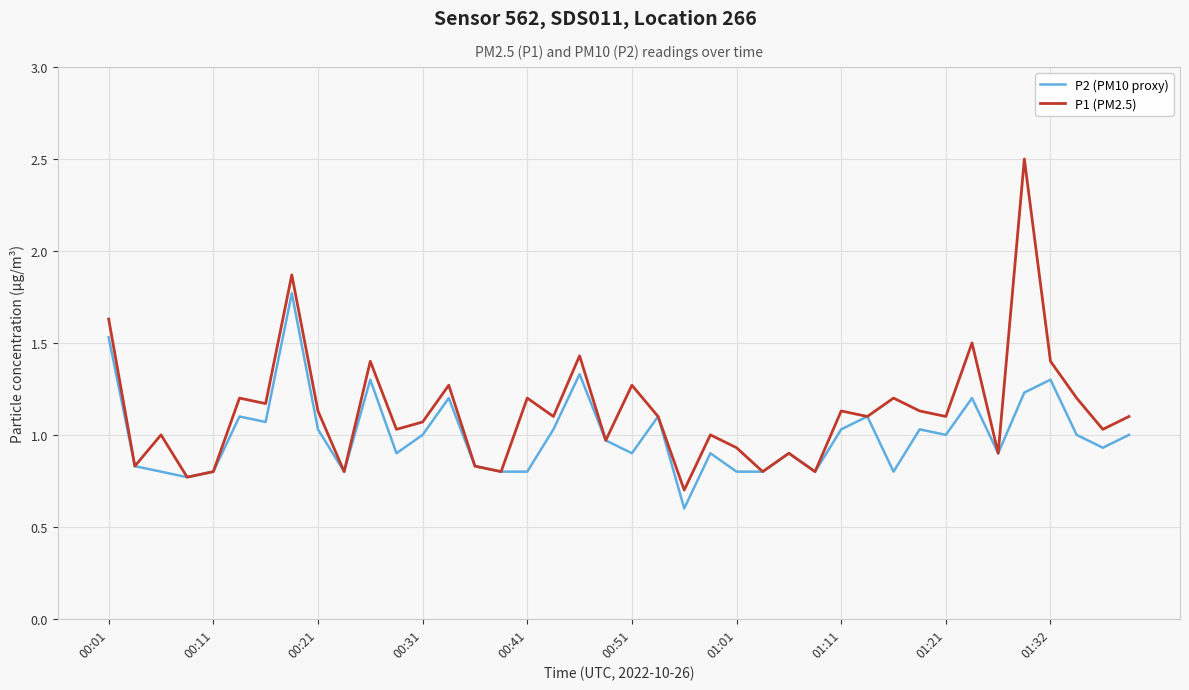

What is the lowest value of the P2 (PM10 proxy) series?

0.6